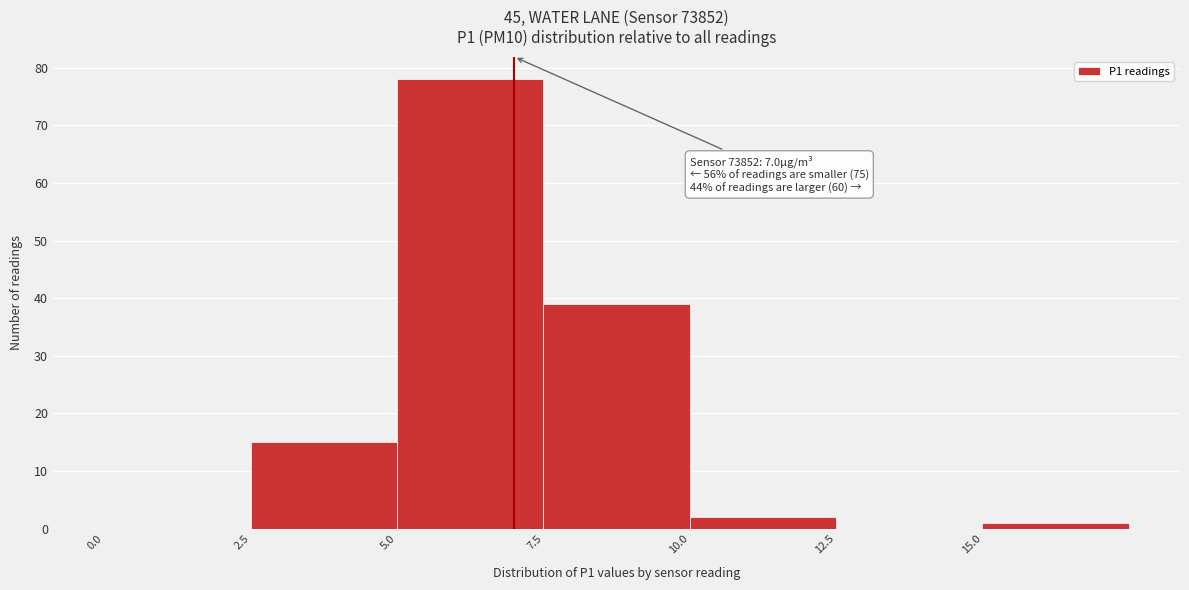

Over which range of the x-axis is the bar tallest?

5.0 to 7.5